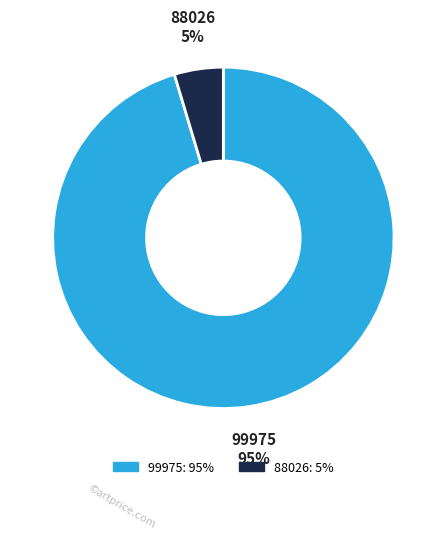

Do 99975 and 88026 together represent more than half of the pie?

Yes